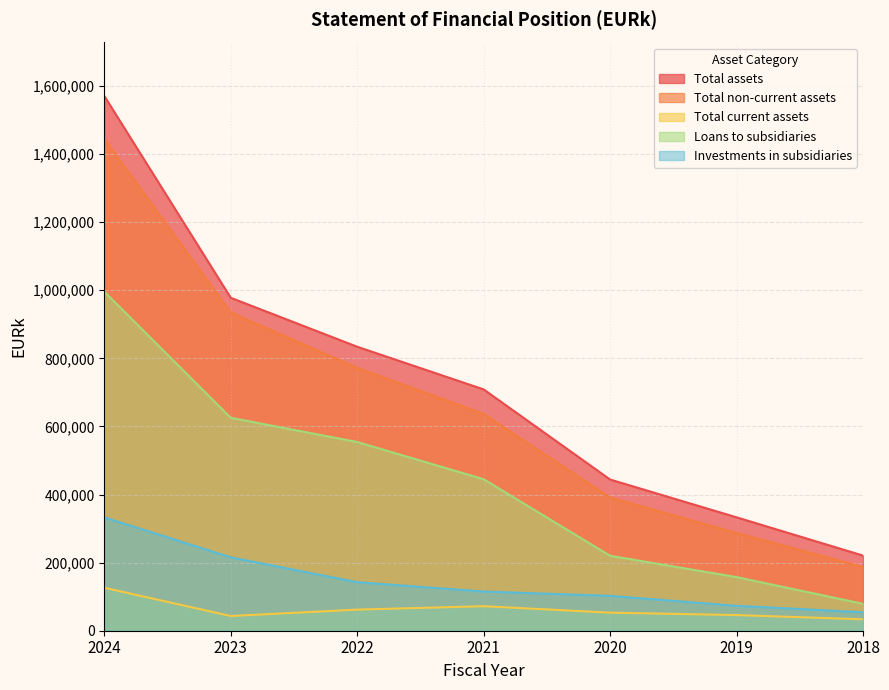

What is the difference between the maximum and minimum values in the Total assets series?

1349804